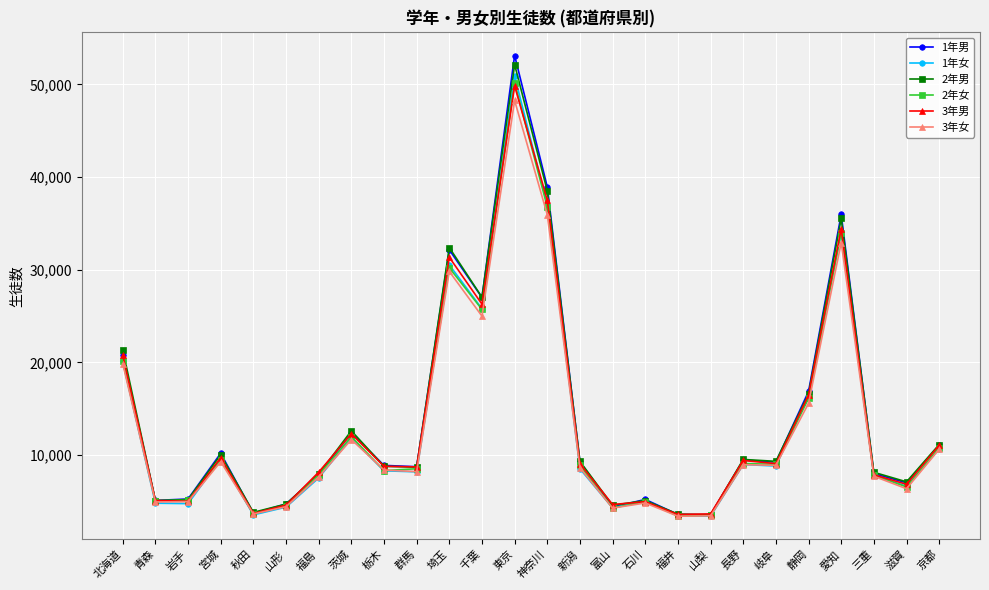

At which category is the sum across all series the highest?

東京